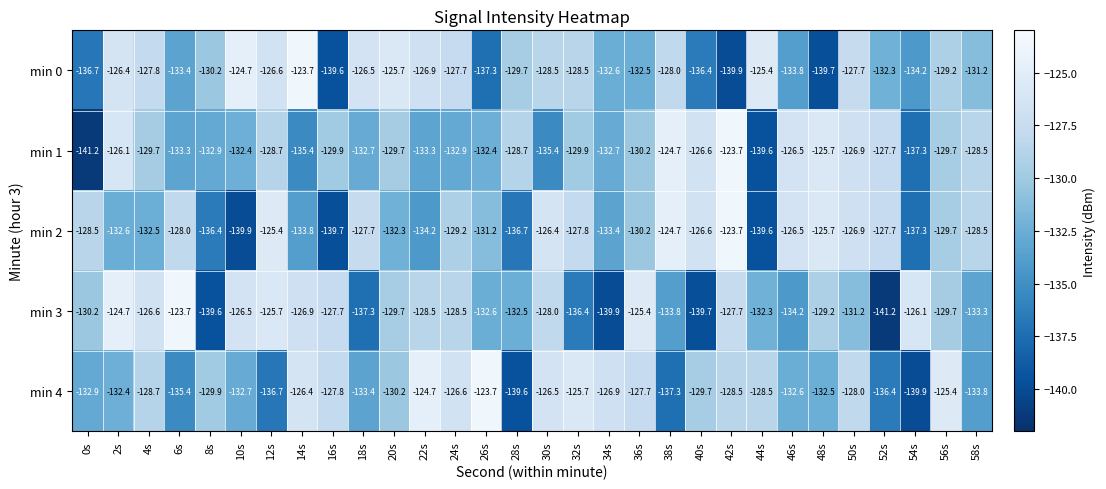

What is the smallest value displayed?

-141.2